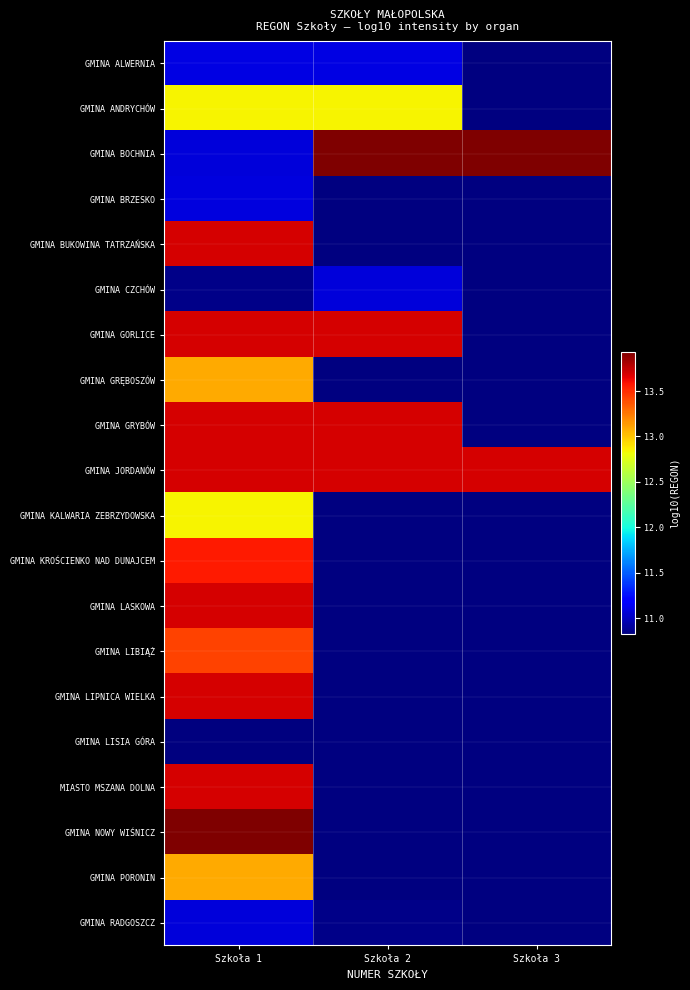

At which category is the sum across all series the highest?

Szkoła 1